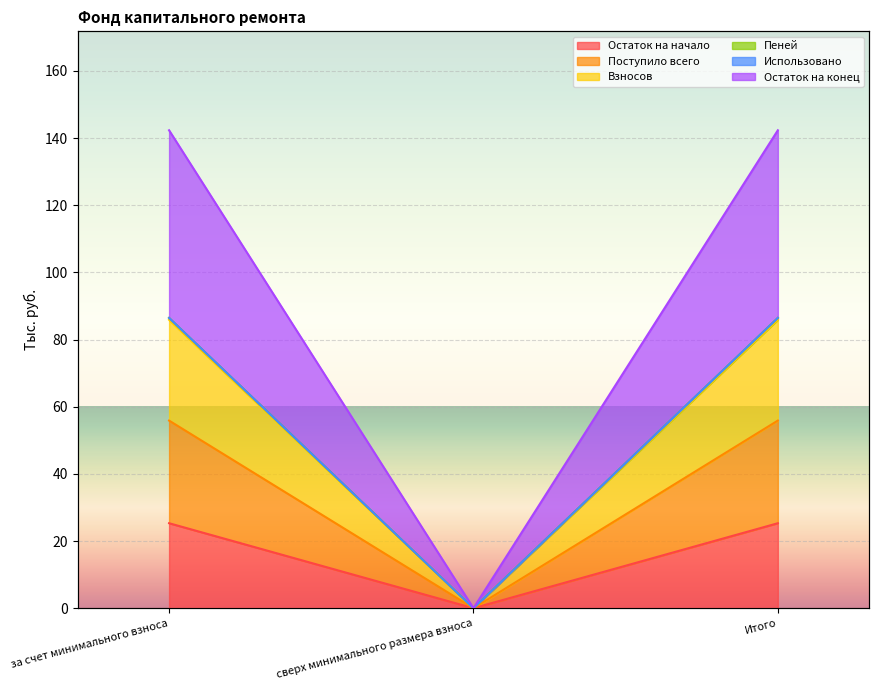

Which label corresponds to the smallest value in the chart?

сверх минимального размера взноса